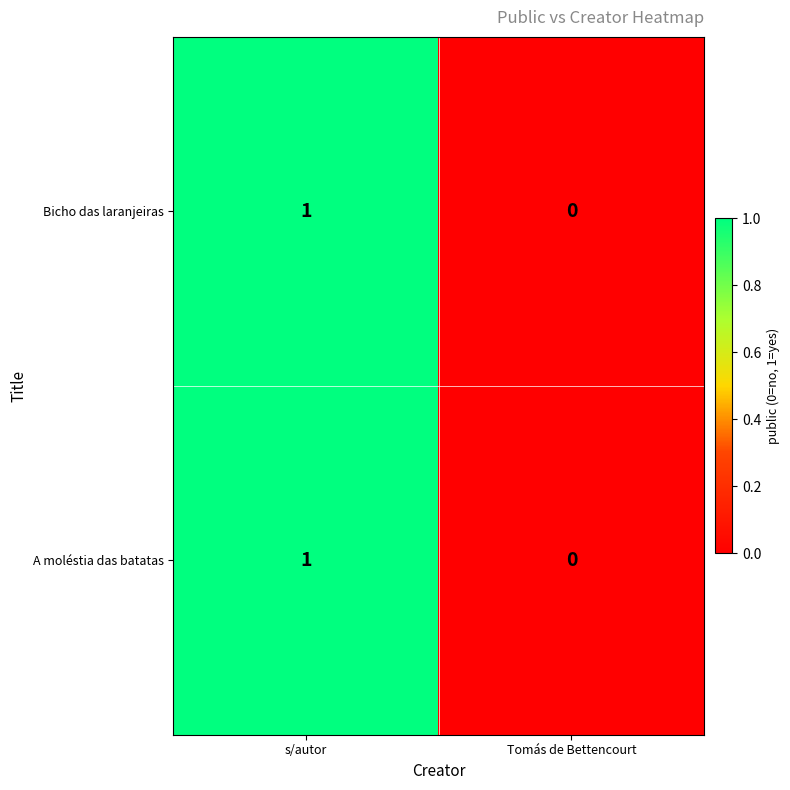

List the labels in order of Bicho das laranjeiras value, smallest first.

Tomás de Bettencourt, s/autor